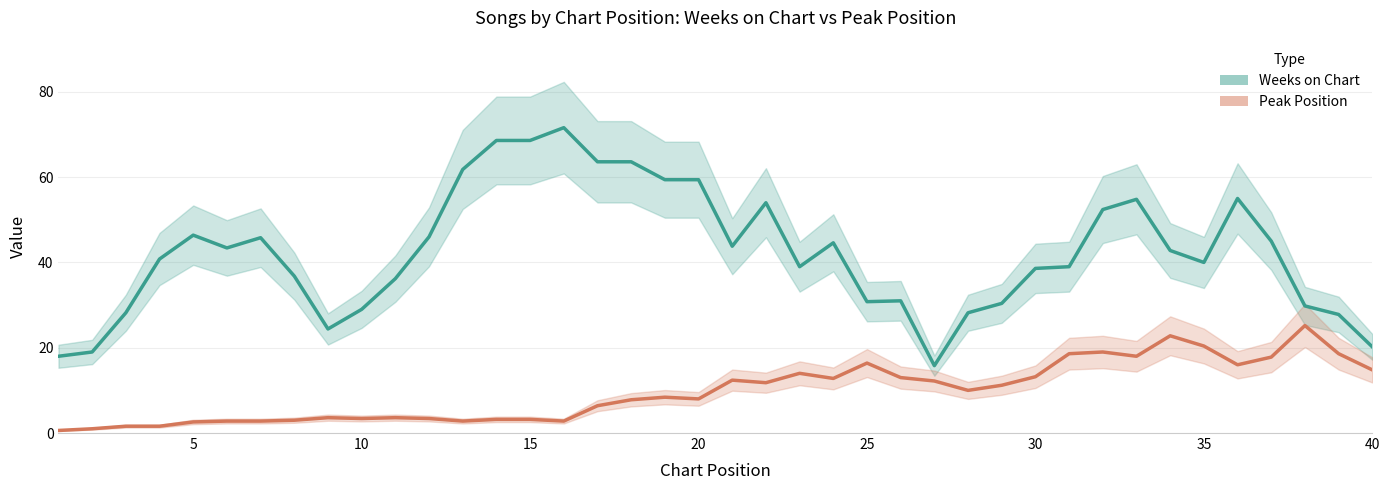

Which series has the largest total across all categories?

Weeks on Chart